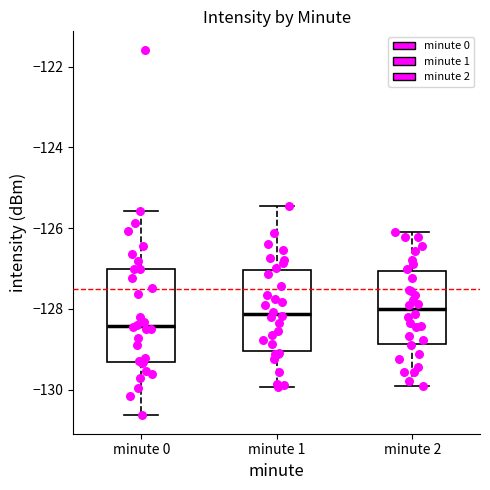

Reading left to right, transcribe this box plot: for each box, give where its median line is, the range the box spans, and where its two whiskers end, as read against the y-axis. The values are not printed on the chart, so give them approximately, as read against the axis.

minute 0: median -128.4, box -129.4 to -127.0, whiskers -130.6 to -125.6
minute 1: median -128.2, box -129.0 to -127.0, whiskers -130.0 to -125.4
minute 2: median -128.0, box -128.8 to -127.0, whiskers -130.0 to -126.0